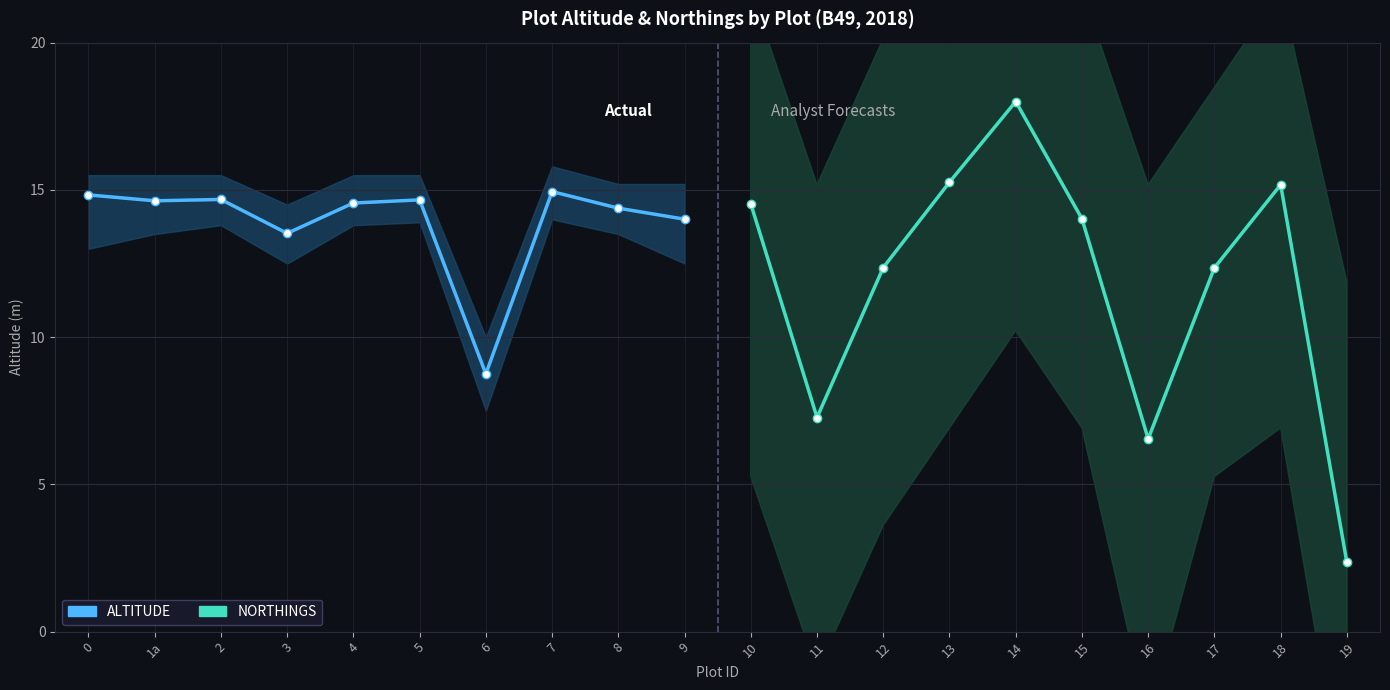

How many values in the ALTITUDE series exceed 14?

8